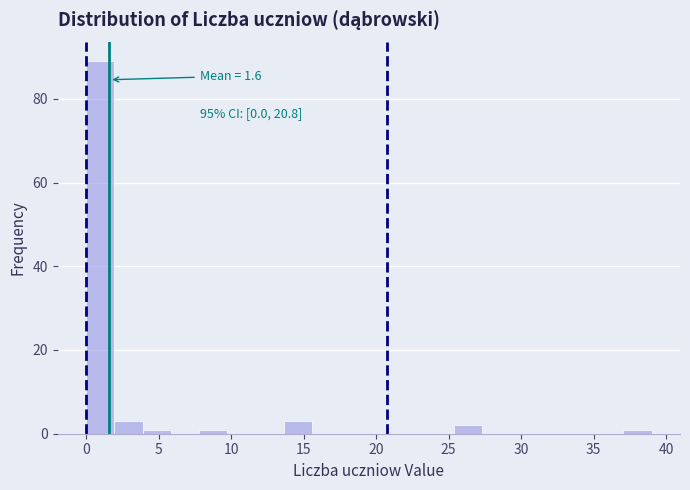

Read against the x-axis, roughly where is the centre of the tallest bar?

1.0